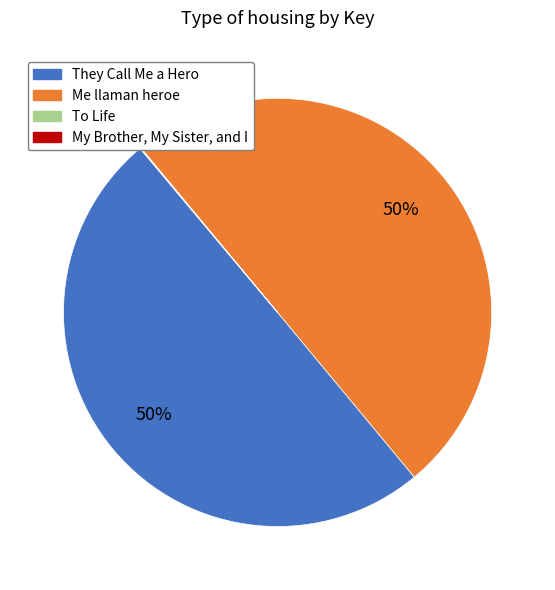

To the nearest percent, what is the average slice percentage?

25%